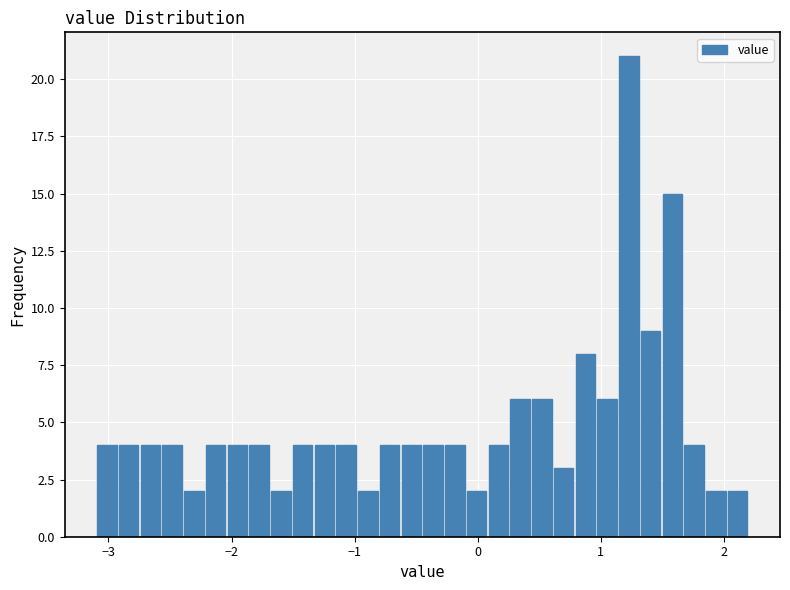

Around what value on the x-axis is the tallest bar? Give the approximate position of its centre, as read against the axis.

1.2